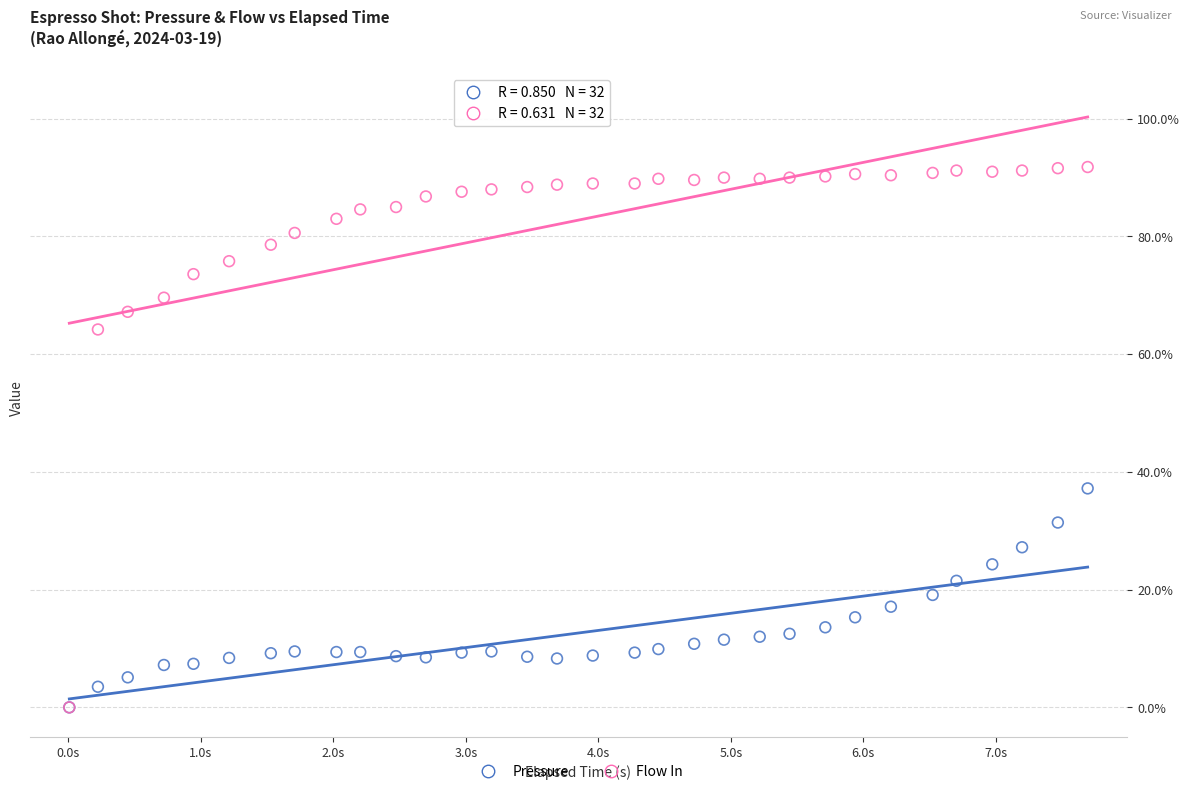

Across all series, what Y value is closest to 45?

37.2